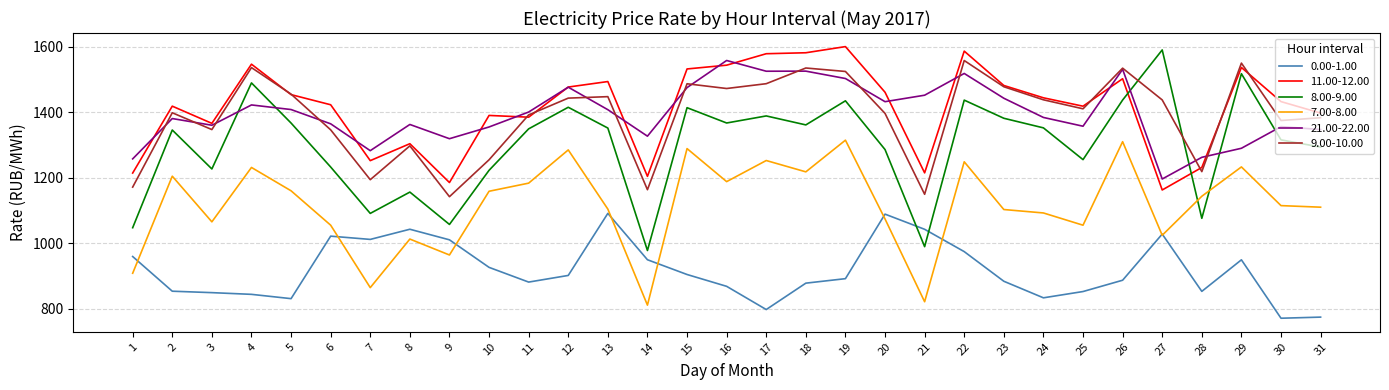

What is the average value of the 0.00-1.00 series?

917.3